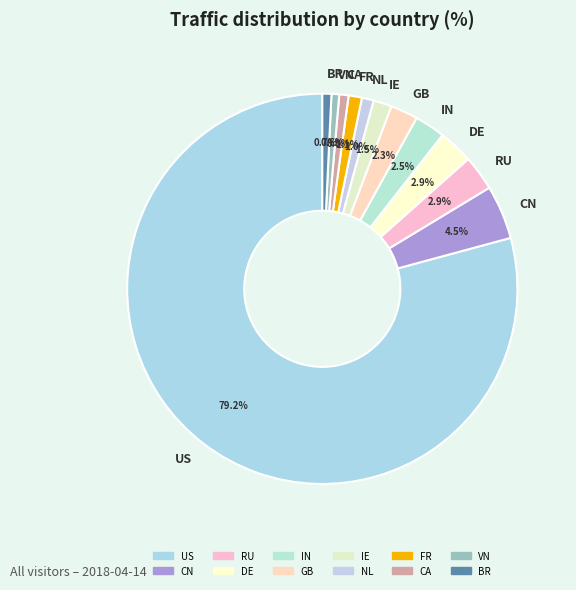

Which slice represents more than half of the pie?

US